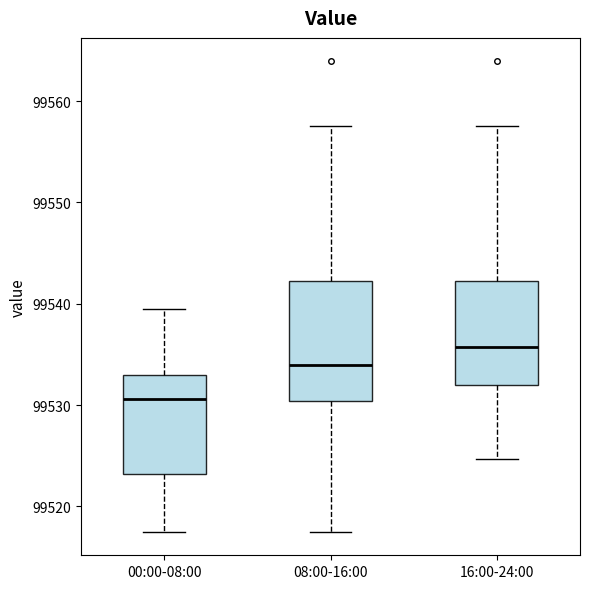

Reading left to right, transcribe this box plot: for each box, give where its median line is, the range the box spans, and where its two whiskers end, as read against the y-axis. The values are not printed on the chart, so give them approximately, as read against the axis.

00:00-08:00: median 99531, box 99523 to 99533, whiskers 99518 to 99540
08:00-16:00: median 99534, box 99530 to 99542, whiskers 99518 to 99558
16:00-24:00: median 99536, box 99532 to 99542, whiskers 99525 to 99558